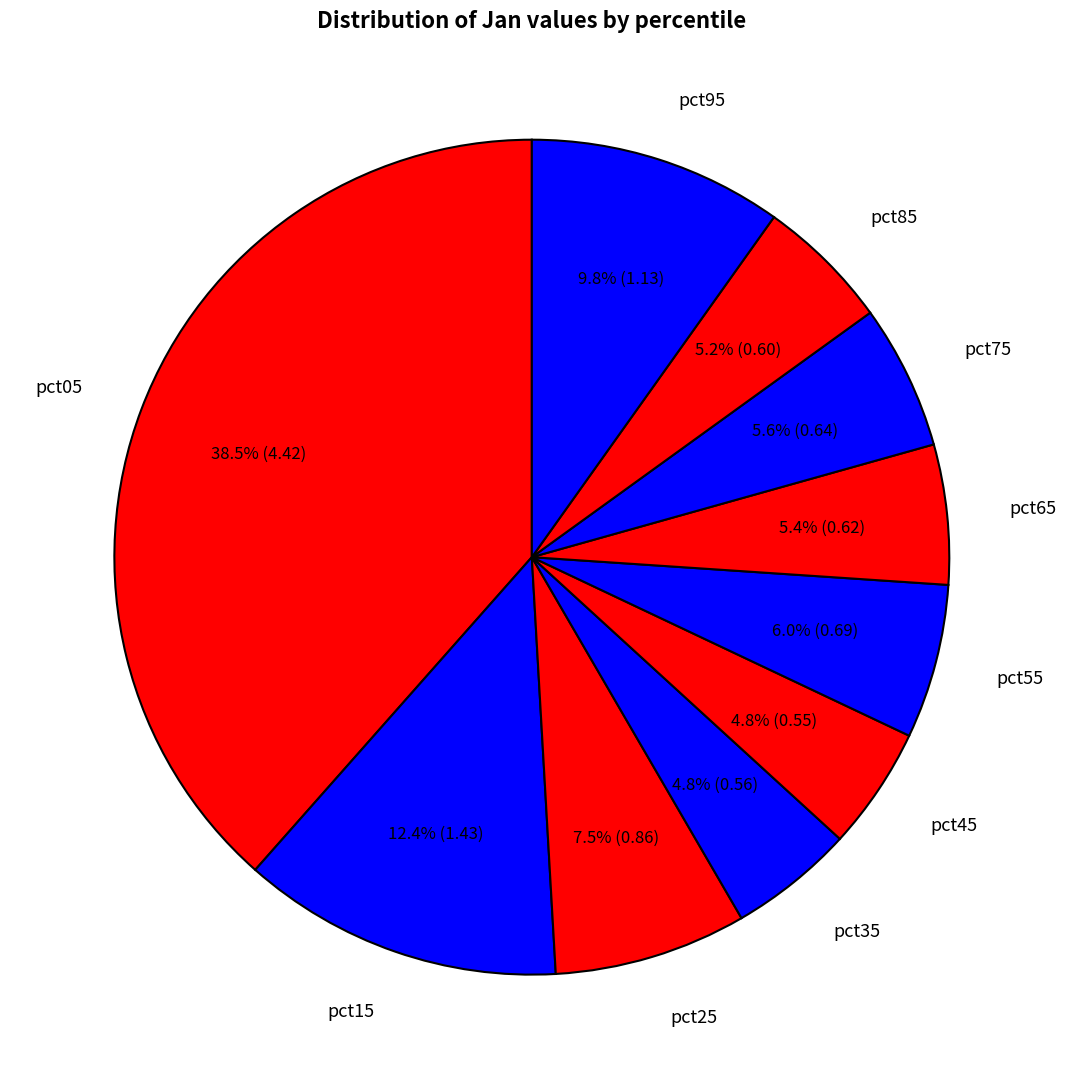

Which slice is the largest?

pct05